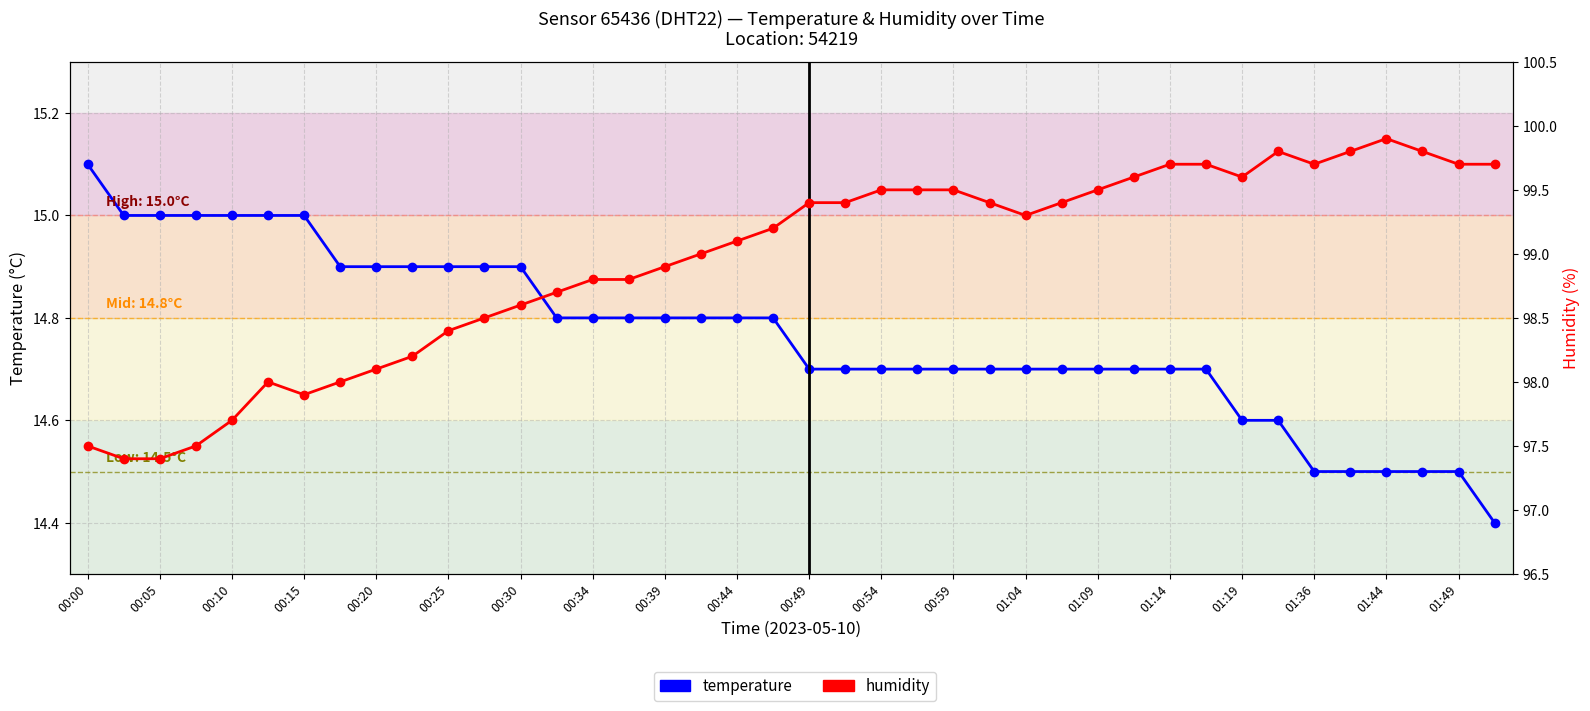

True or false: humidity and temperature cross at least once.

False